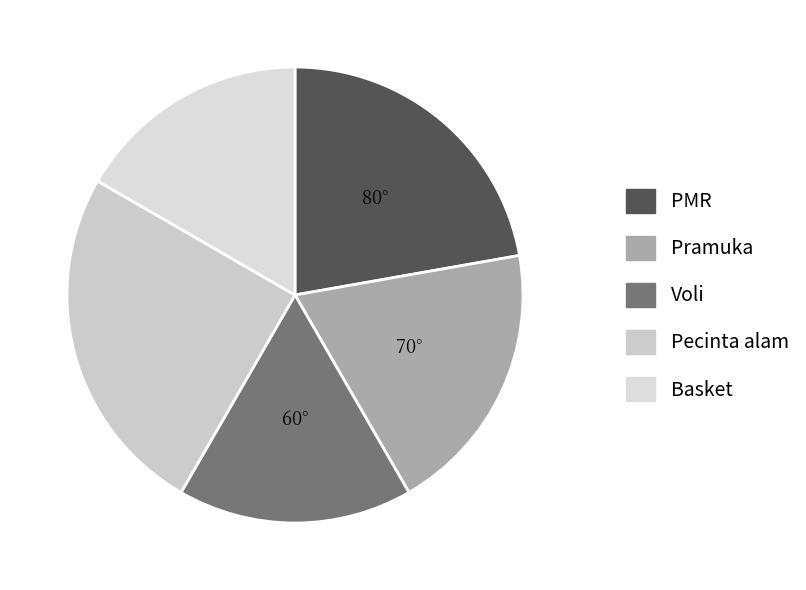

How many segments does this pie chart have?

5